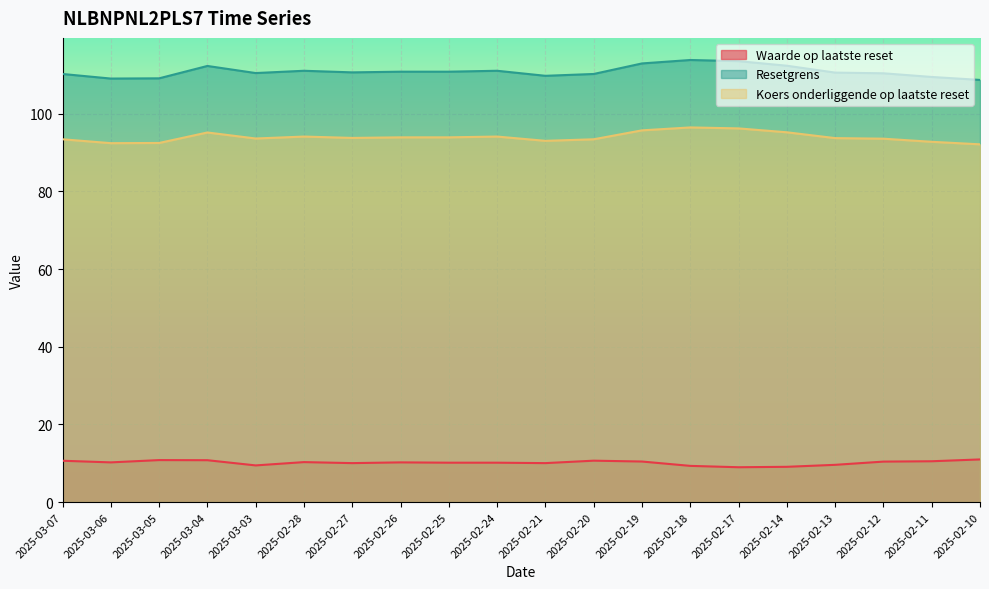

What is the sum of all Resetgrens values?

2217.0